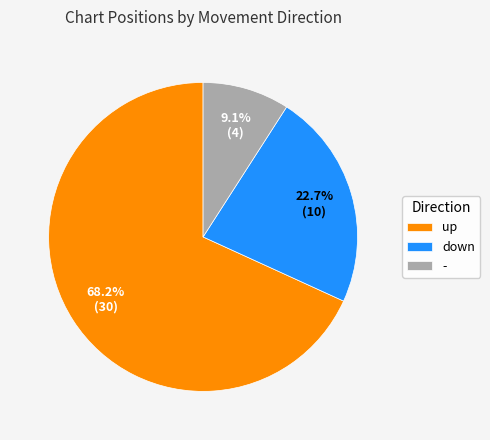

Does down account for over 50% of the chart?

No